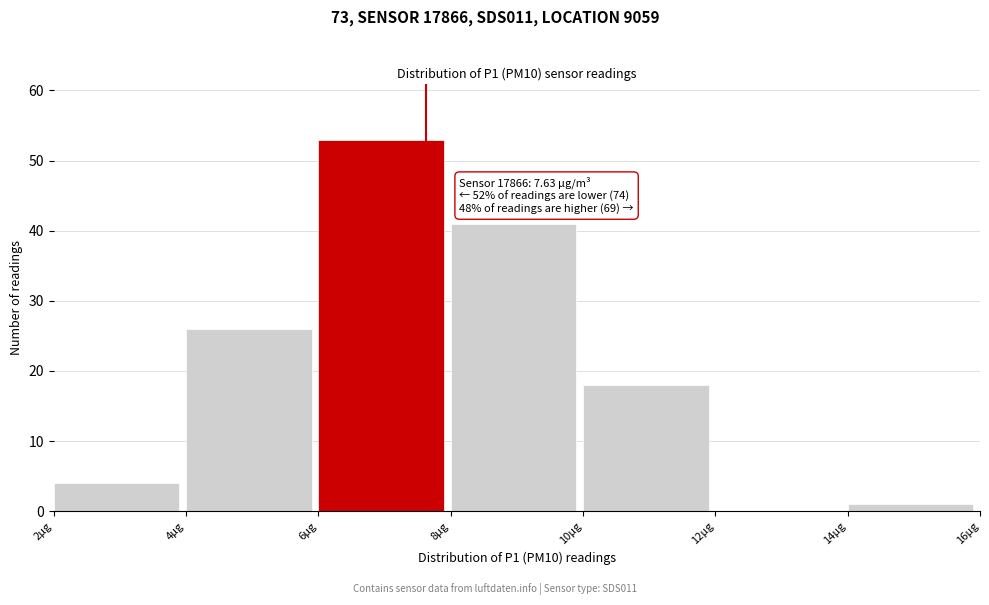

Which range on the x-axis has the tallest bar?

6 to 8